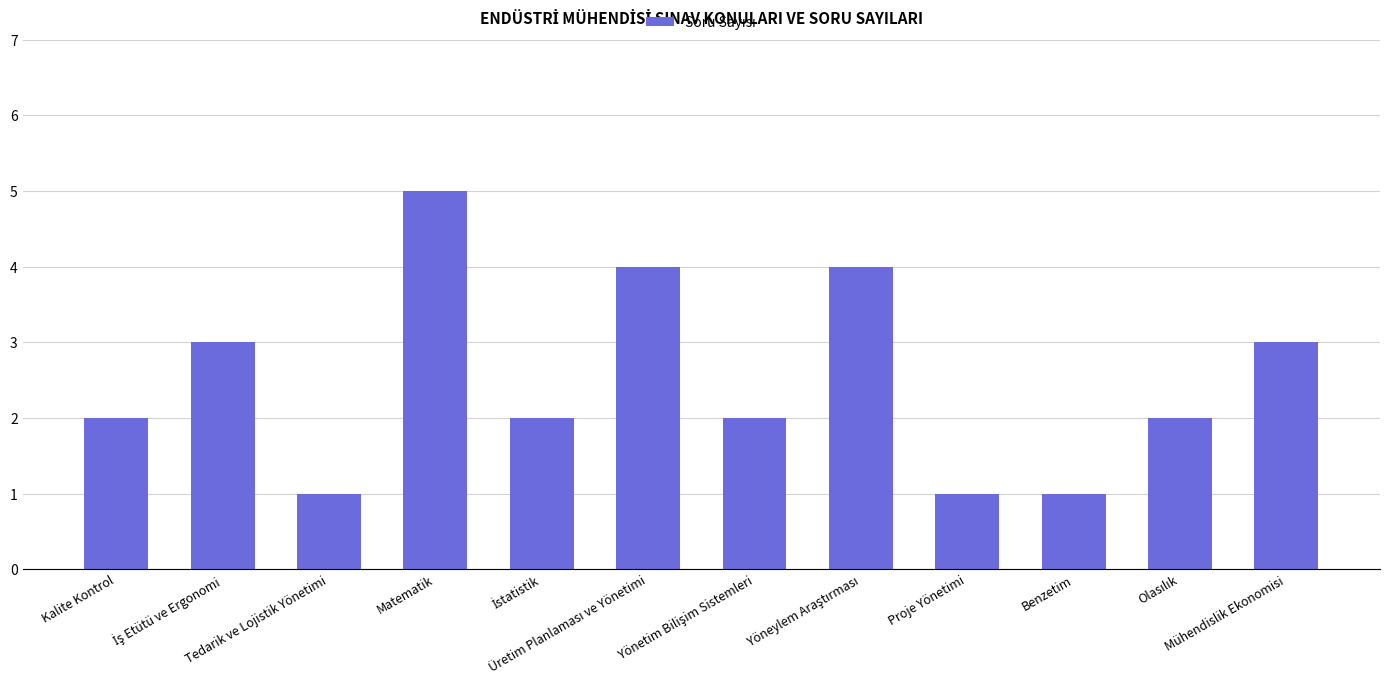

What value does the data have at Benzetim?

1